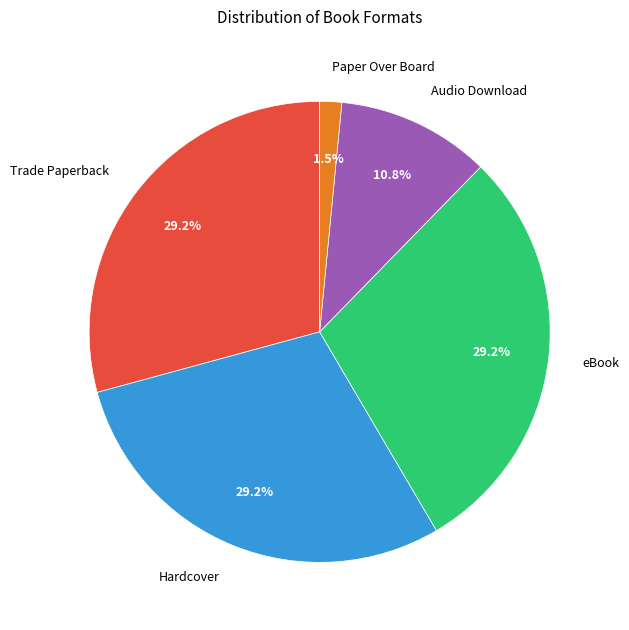

Is the sum of Paper Over Board and eBook greater than half?

No